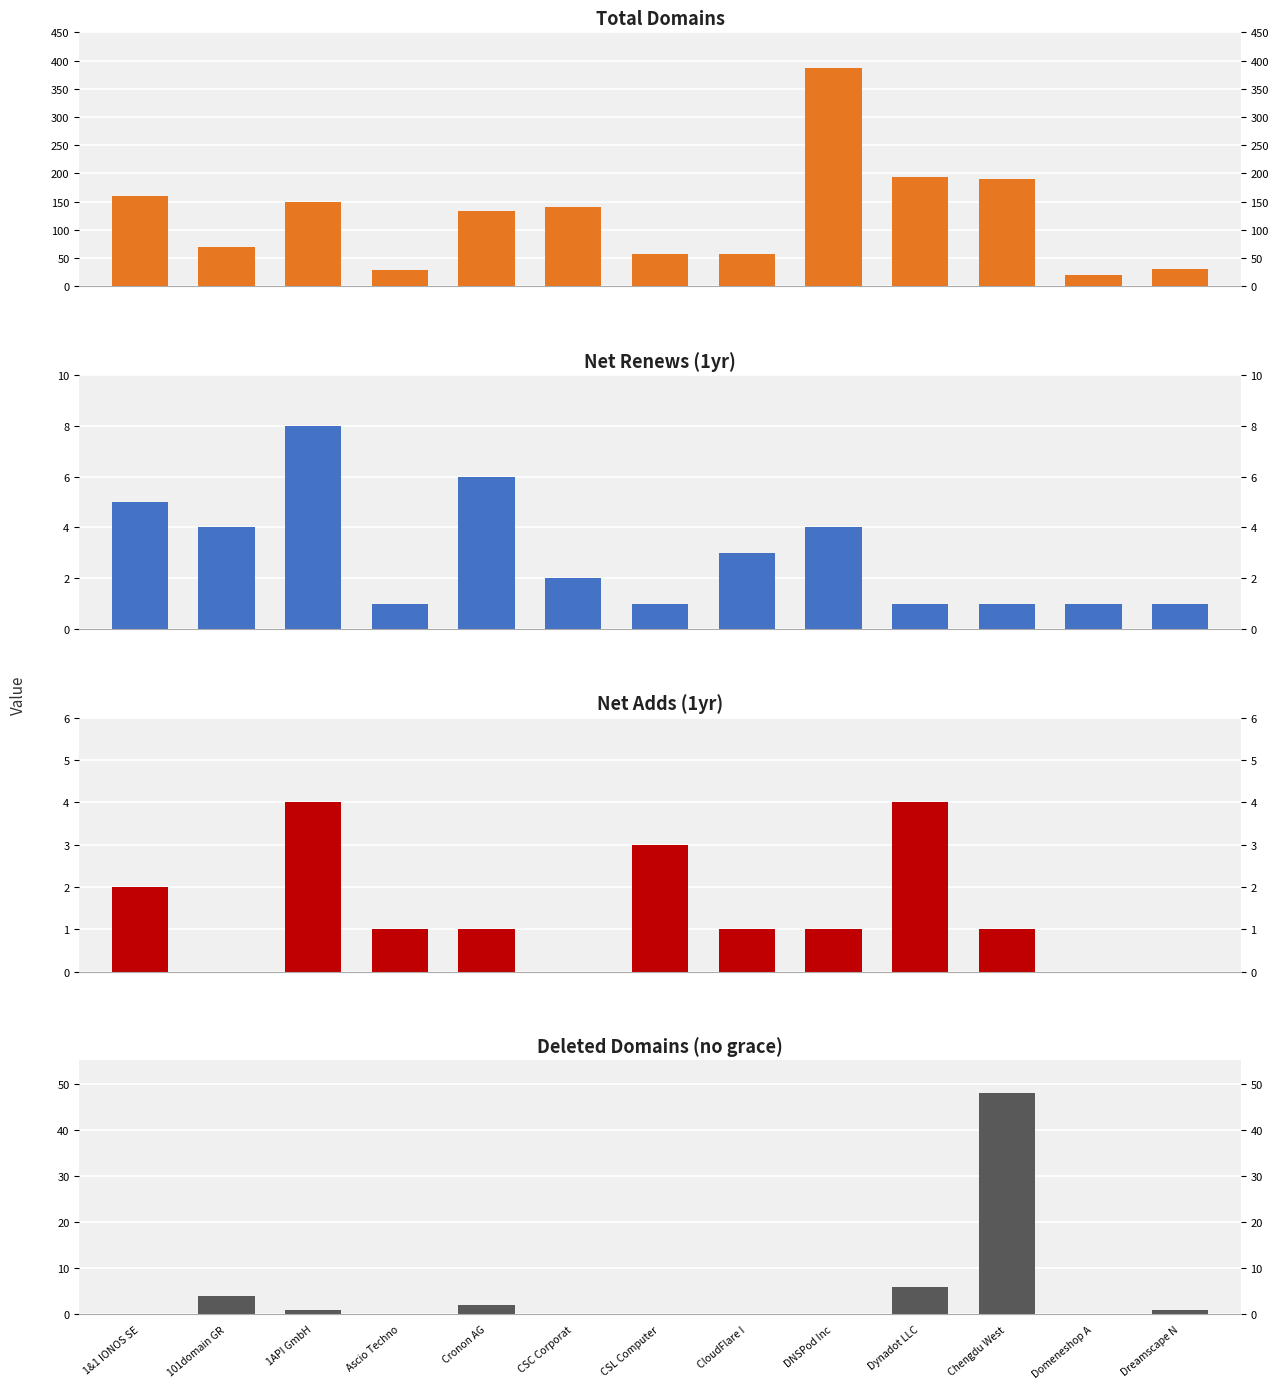

True or false: deleted-domains-nograce has a value of -21 at 1&1 IONOS SE.

False